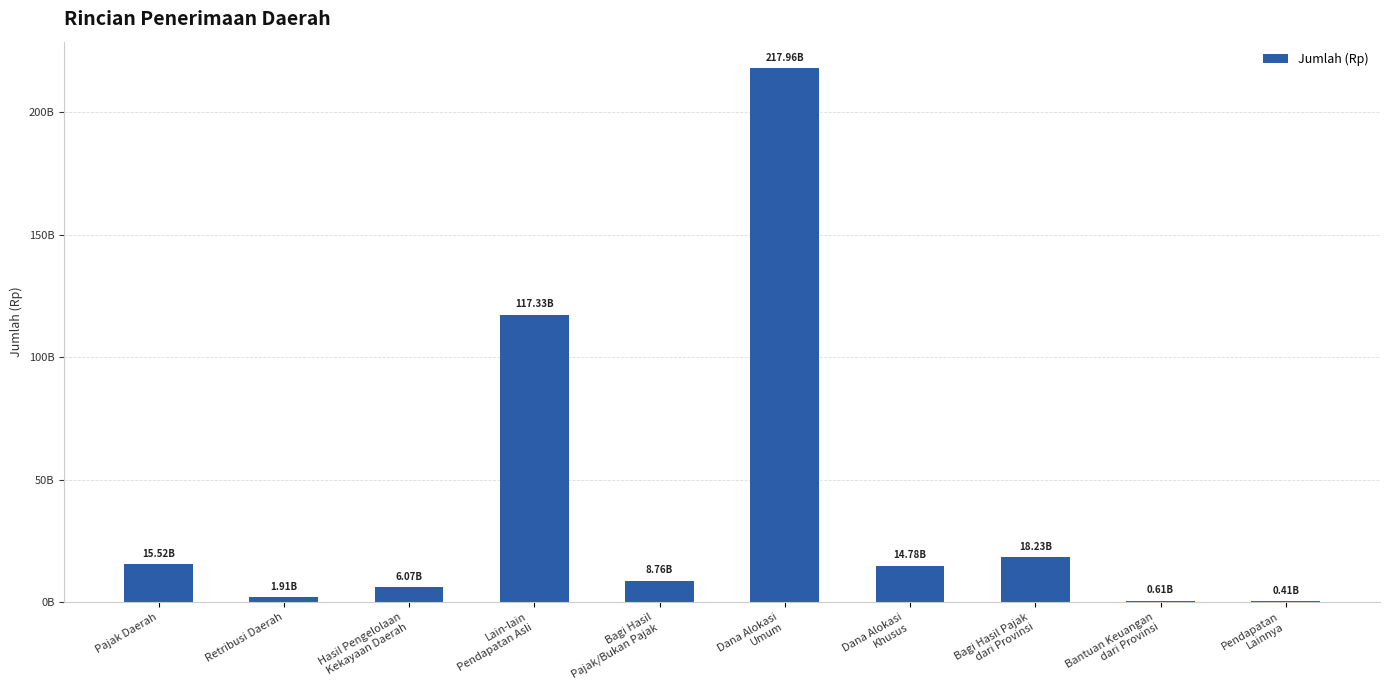

The value at Lain-lain
Pendapatan Asli is 153373720551. True or false?

False